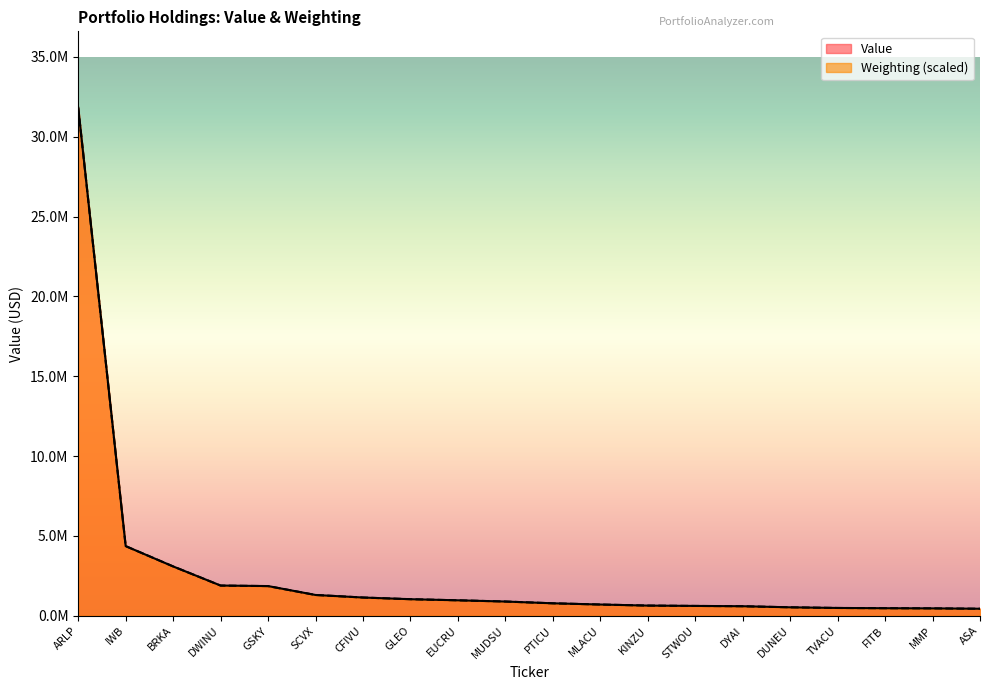

At which category is the sum across all series the highest?

ARLP